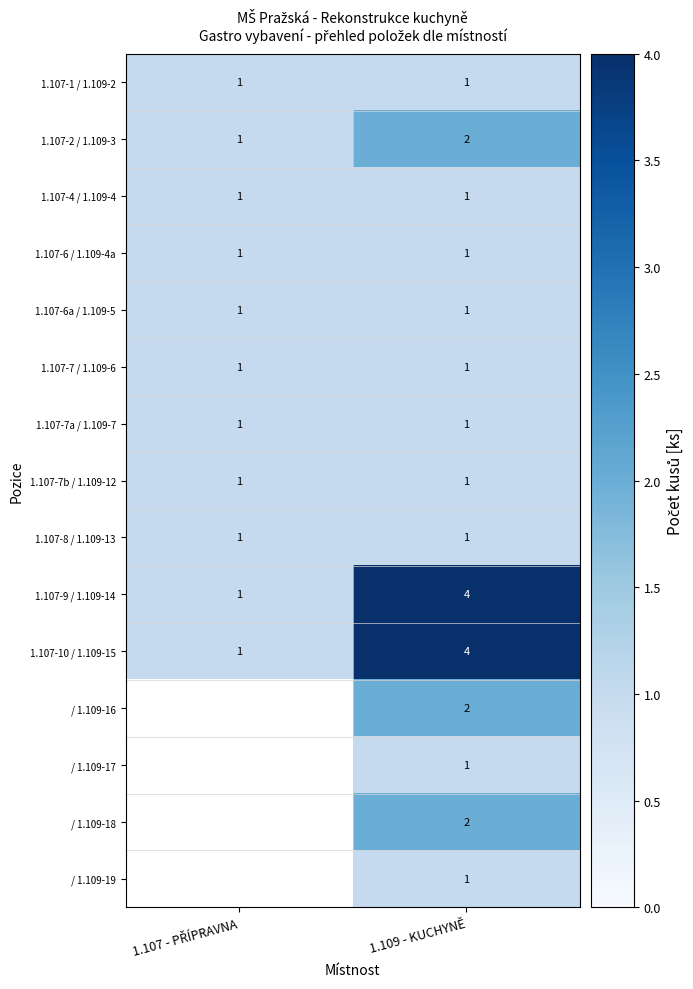

Which category has the highest value across all series?

1.109 - KUCHYNĚ